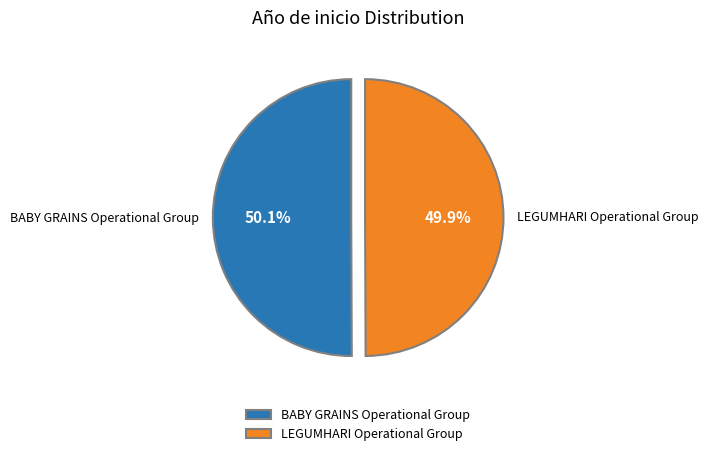

Is there any slice that represents more than half of the pie?

Yes